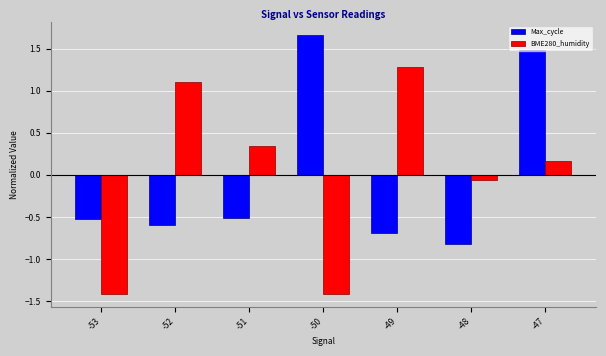

True or false: Max_cycle has a value of -0.3 at -48.

False